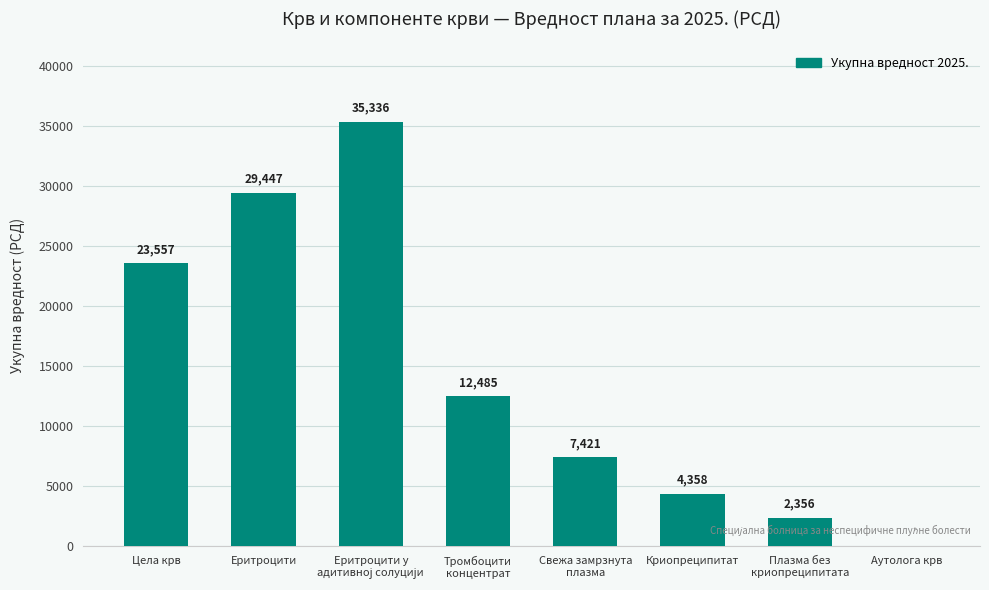

Where does the data first go above 12485?

Цела крв